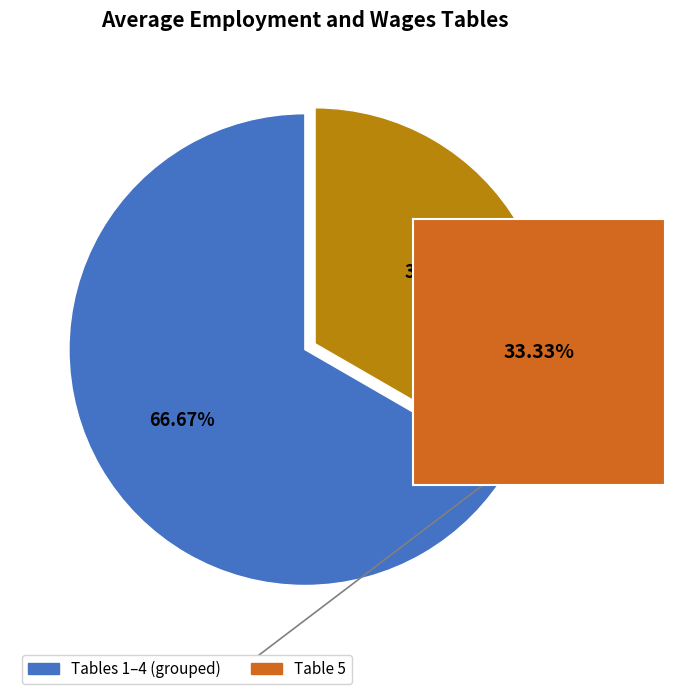

Does any single category account for the majority?

Yes